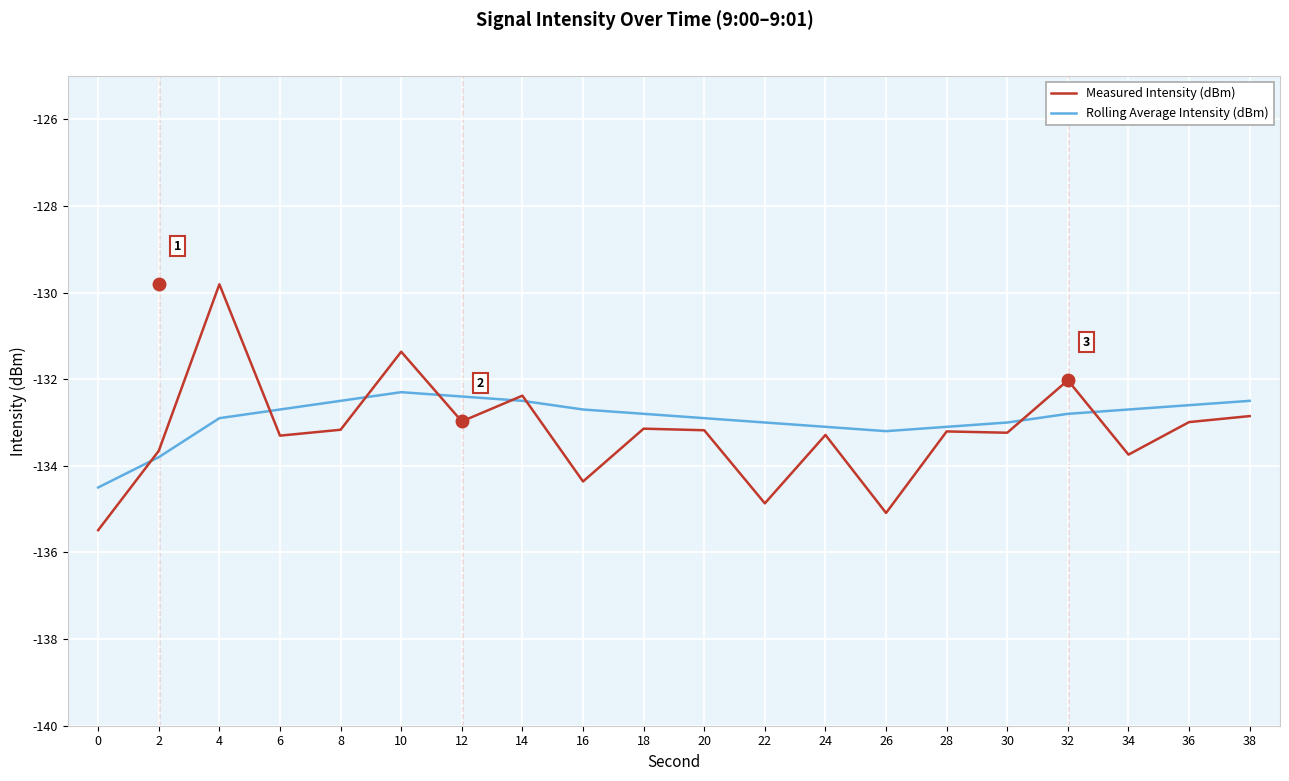

What is the difference between the highest and lowest values at 0?

1.0